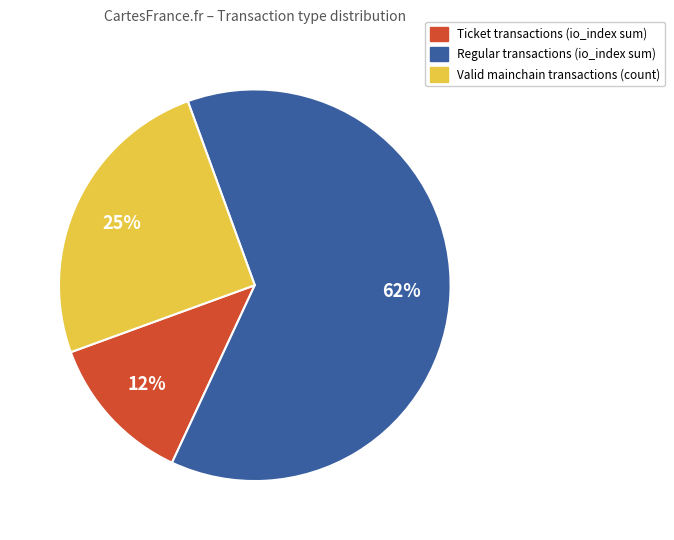

To the nearest percent, what is the average slice percentage?

33%